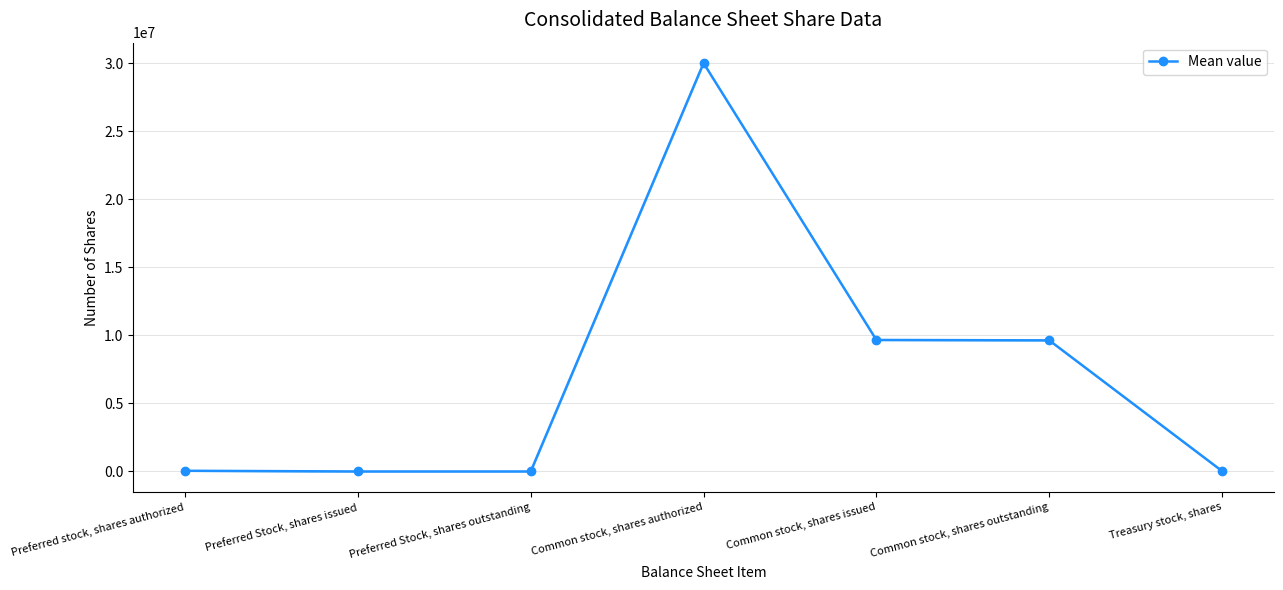

Between Preferred Stock, shares outstanding and Common stock, shares authorized, which is larger?

Common stock, shares authorized